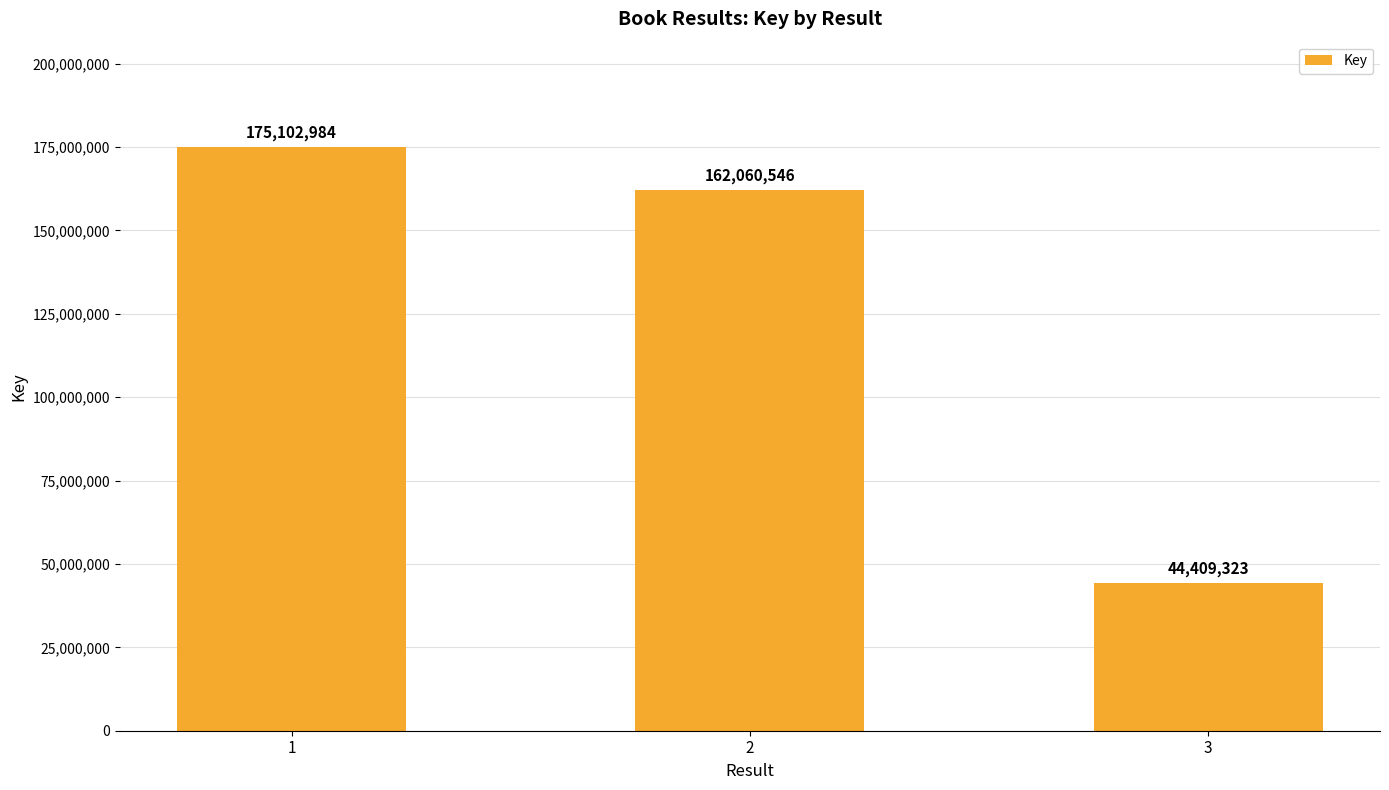

At which category does the chart reach its minimum across all series?

3